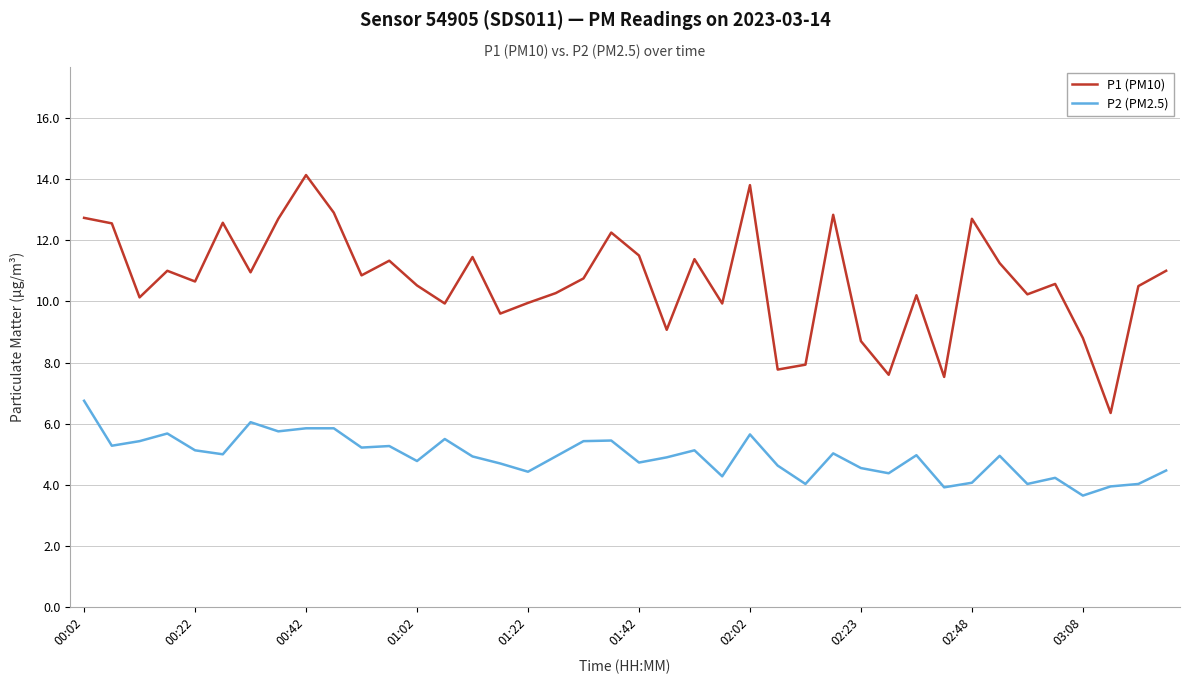

List the series in order of their peak value, lowest first.

P2 (PM2.5), P1 (PM10)